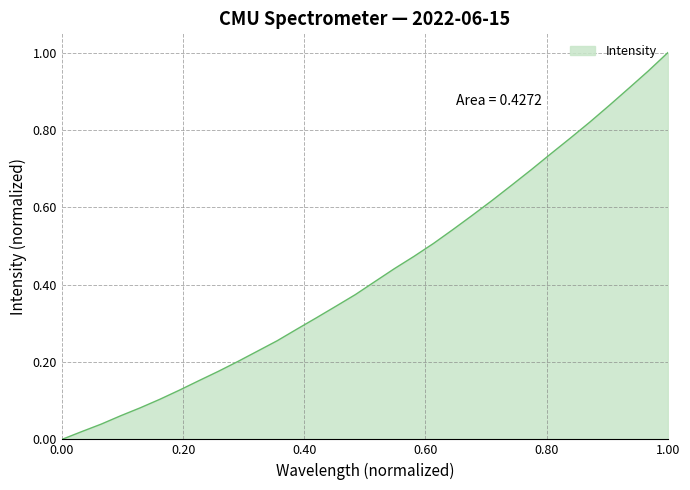

Reading left to right, extract all data points from this chart.

0.0	0.0	0.0	0.1	0.1	0.1	0.1	0.2	0.2	0.2	0.2	0.3	0.3	0.3	0.3	0.4	0.4	0.4	0.5	0.5	0.5	0.6	0.6	0.7	0.7	0.7	0.8	0.8	0.9	0.9	1.0	1.0